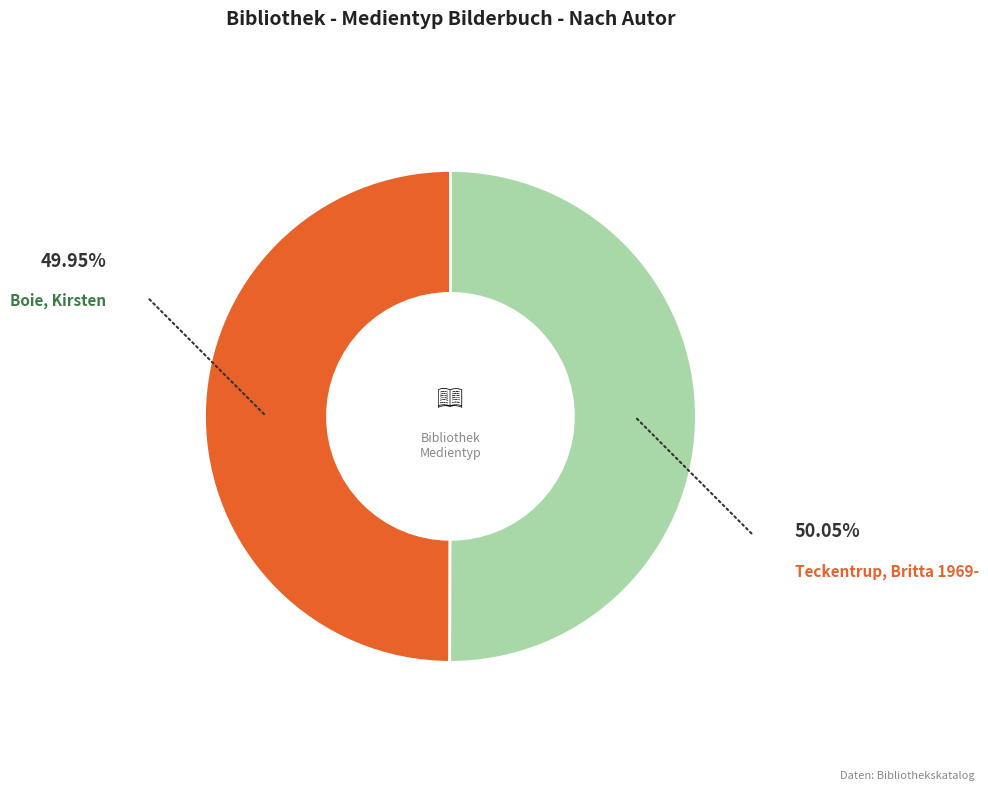

True or false: Boie, Kirsten accounts for 50% of the total.

True